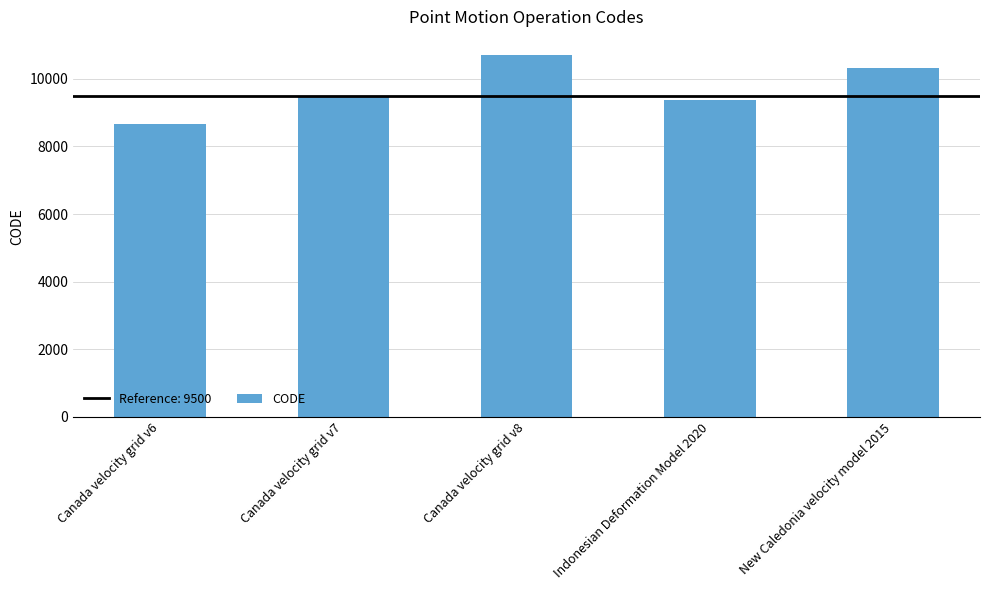

Rank the categories by value from highest to lowest.

Canada velocity grid v8, New Caledonia velocity model 2015, Canada velocity grid v7, Indonesian Deformation Model 2020, Canada velocity grid v6